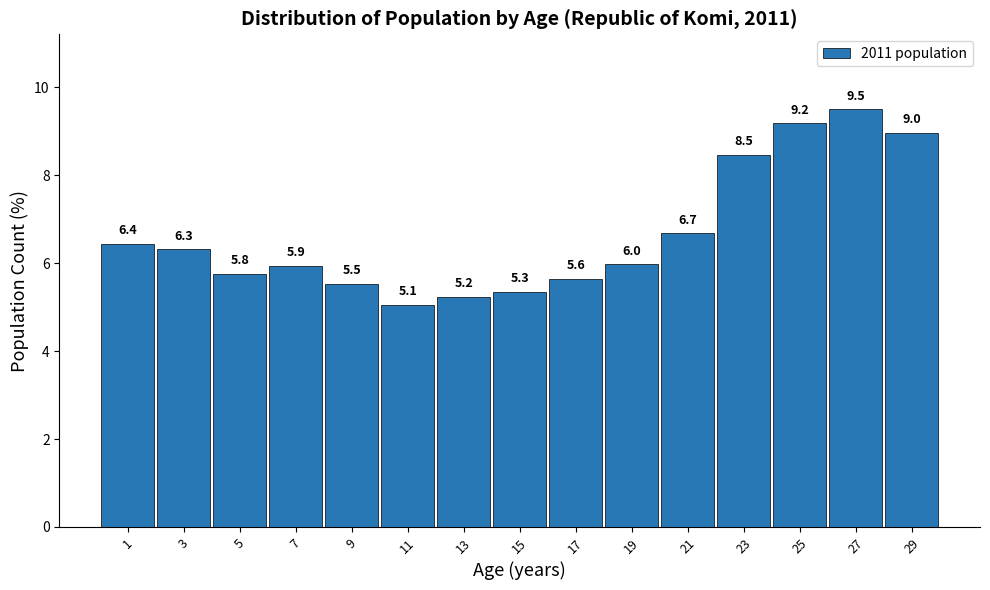

Over which range of the x-axis is the bar tallest?

26 to 28